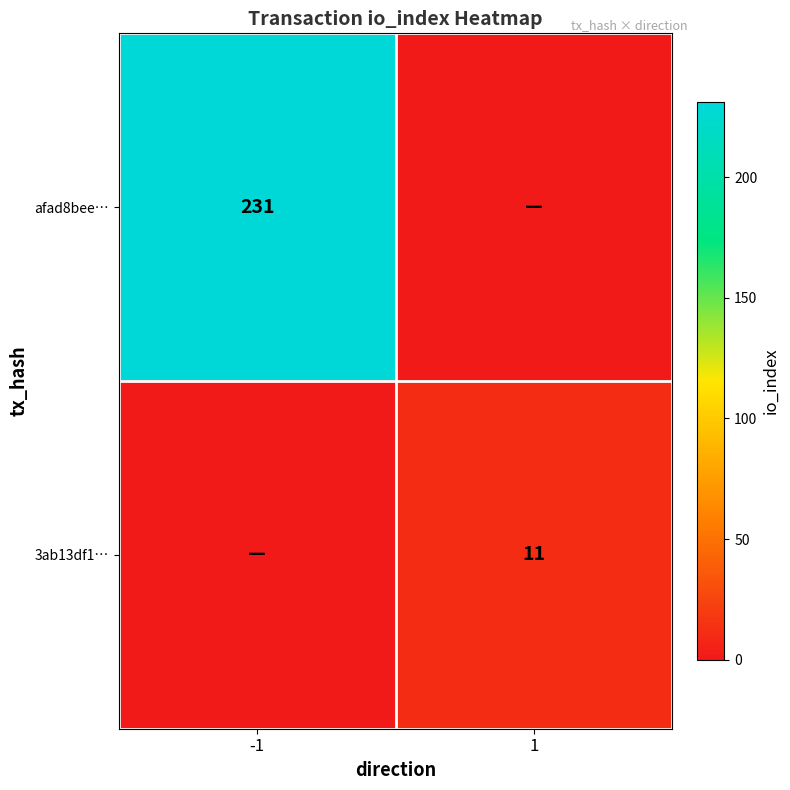

What is the total value across all series at 1?

11